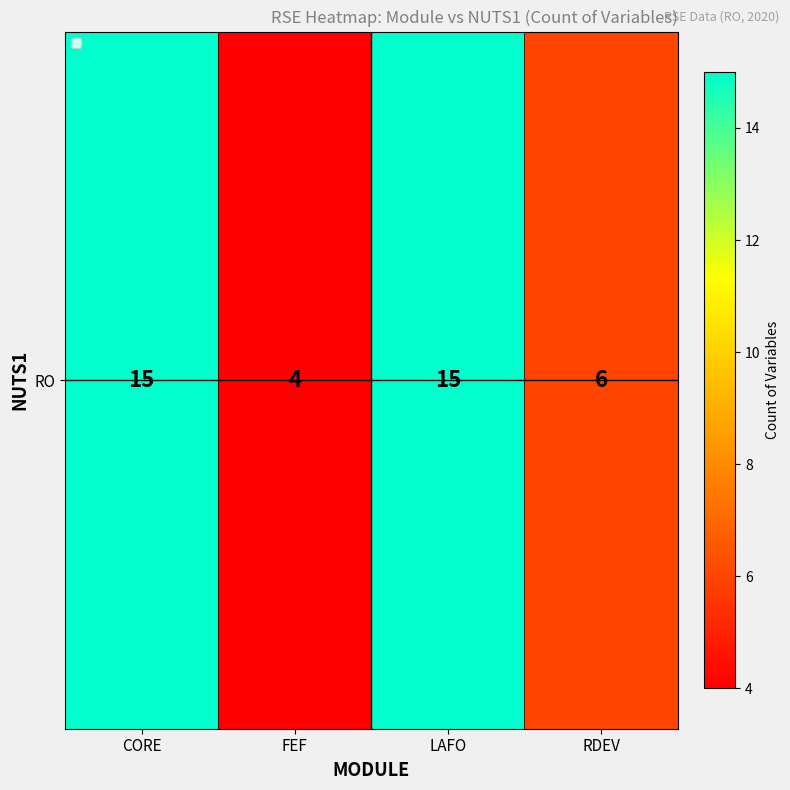

Reading left to right, transcribe all the data shown in this chart.

15	4	15	6